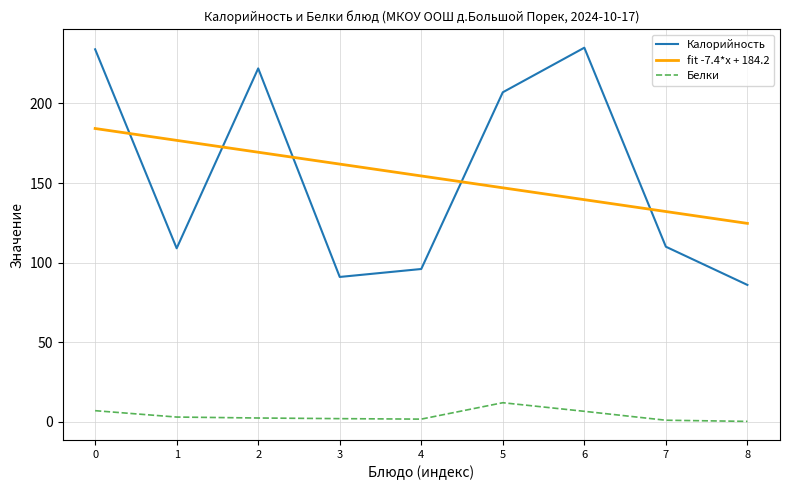

What is the difference between the highest and lowest values at 5?

195.0